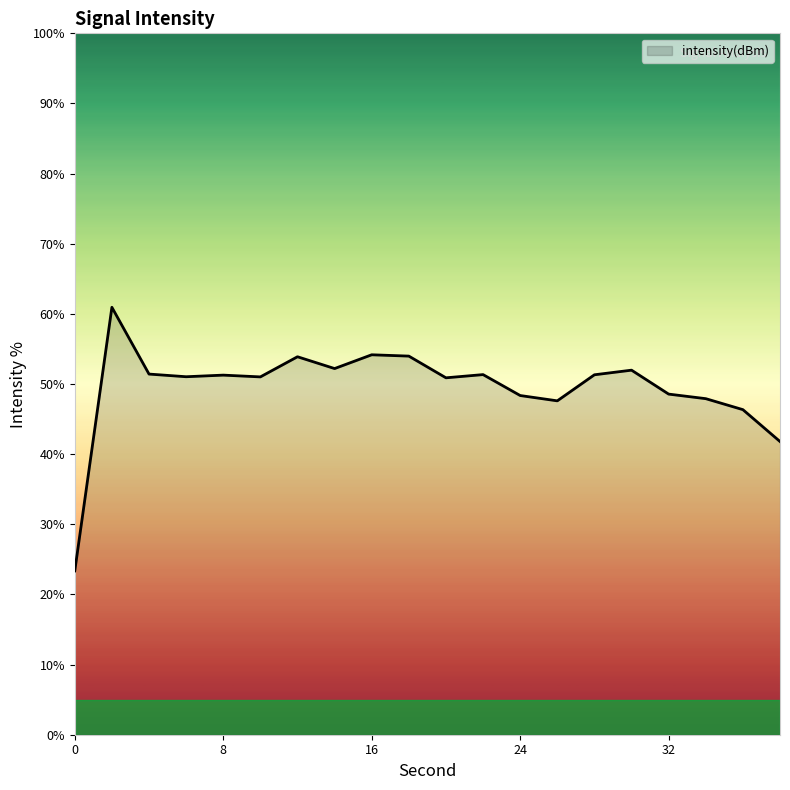

What is the greatest value displayed?

60.9